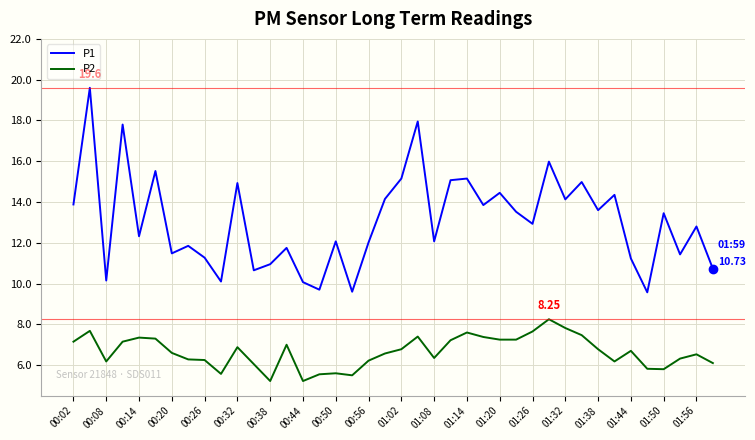

What are all the series names shown in the legend?

P1, P2